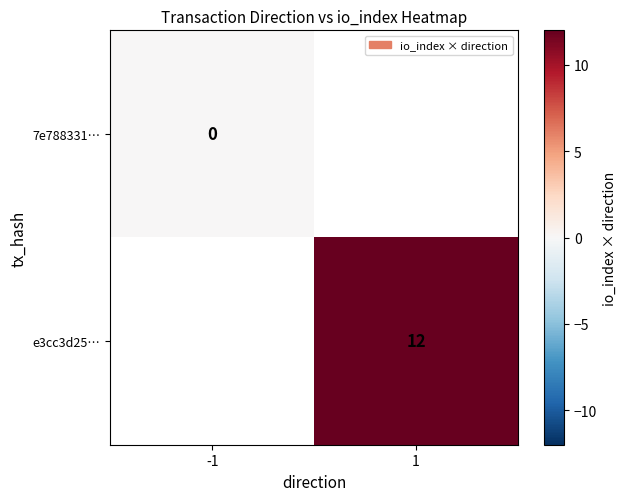

The value of e3cc3d25… at 1 is 2. True or false?

False